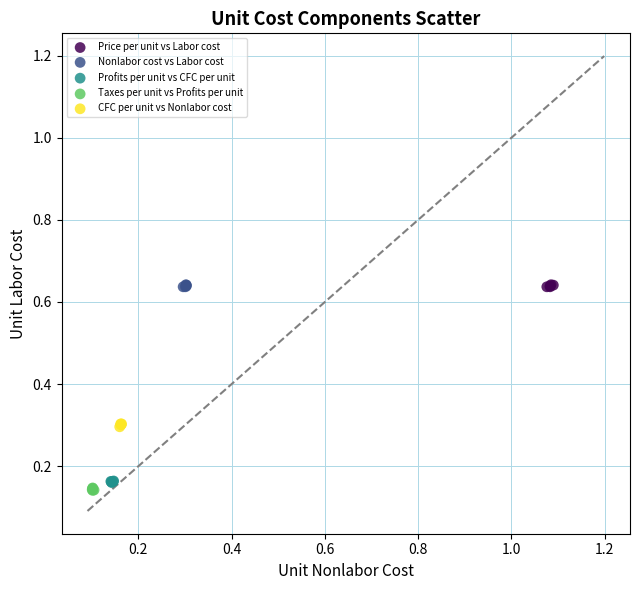

What are all the series names shown in the legend?

Price per unit vs Labor cost, Nonlabor cost vs Labor cost, Profits per unit vs CFC per unit, Taxes per unit vs Profits per unit, CFC per unit vs Nonlabor cost